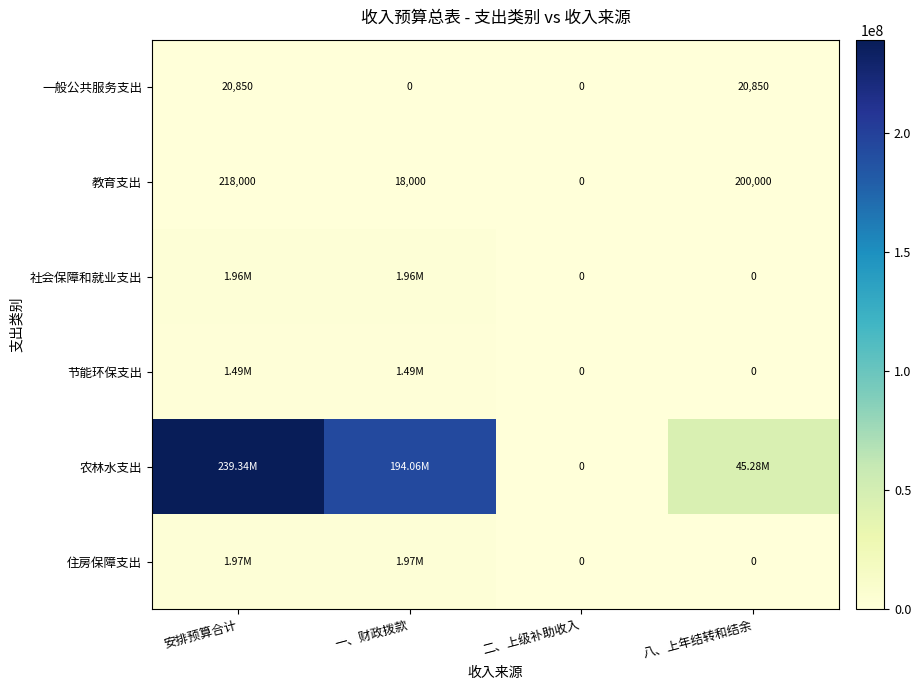

Which category has the lowest value in the 农林水支出 series?

二、上级补助收入